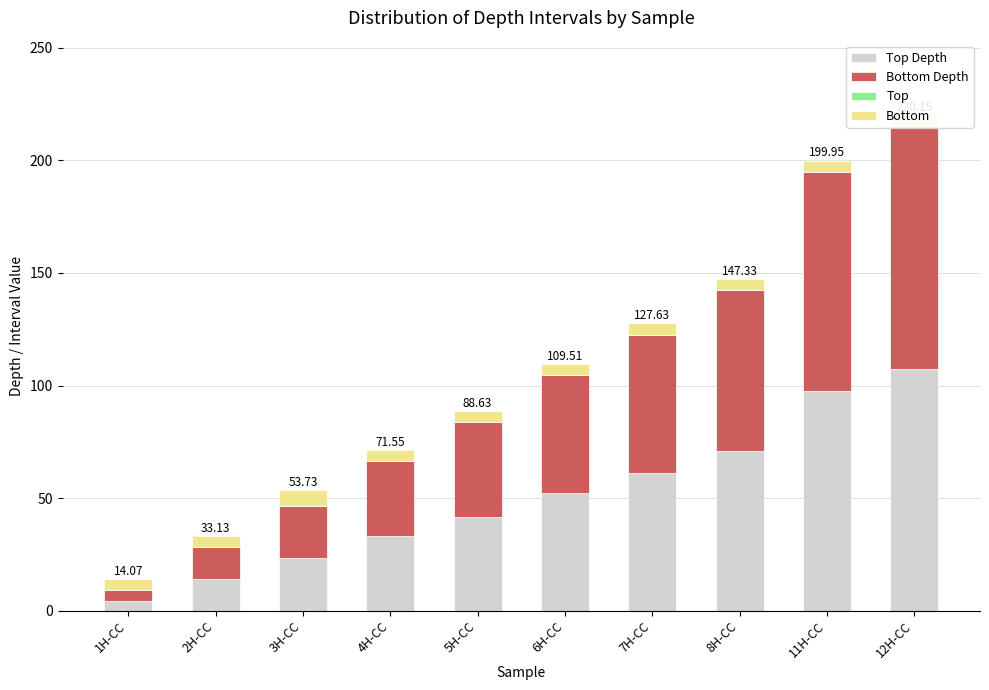

How many series are shown in this chart?

4